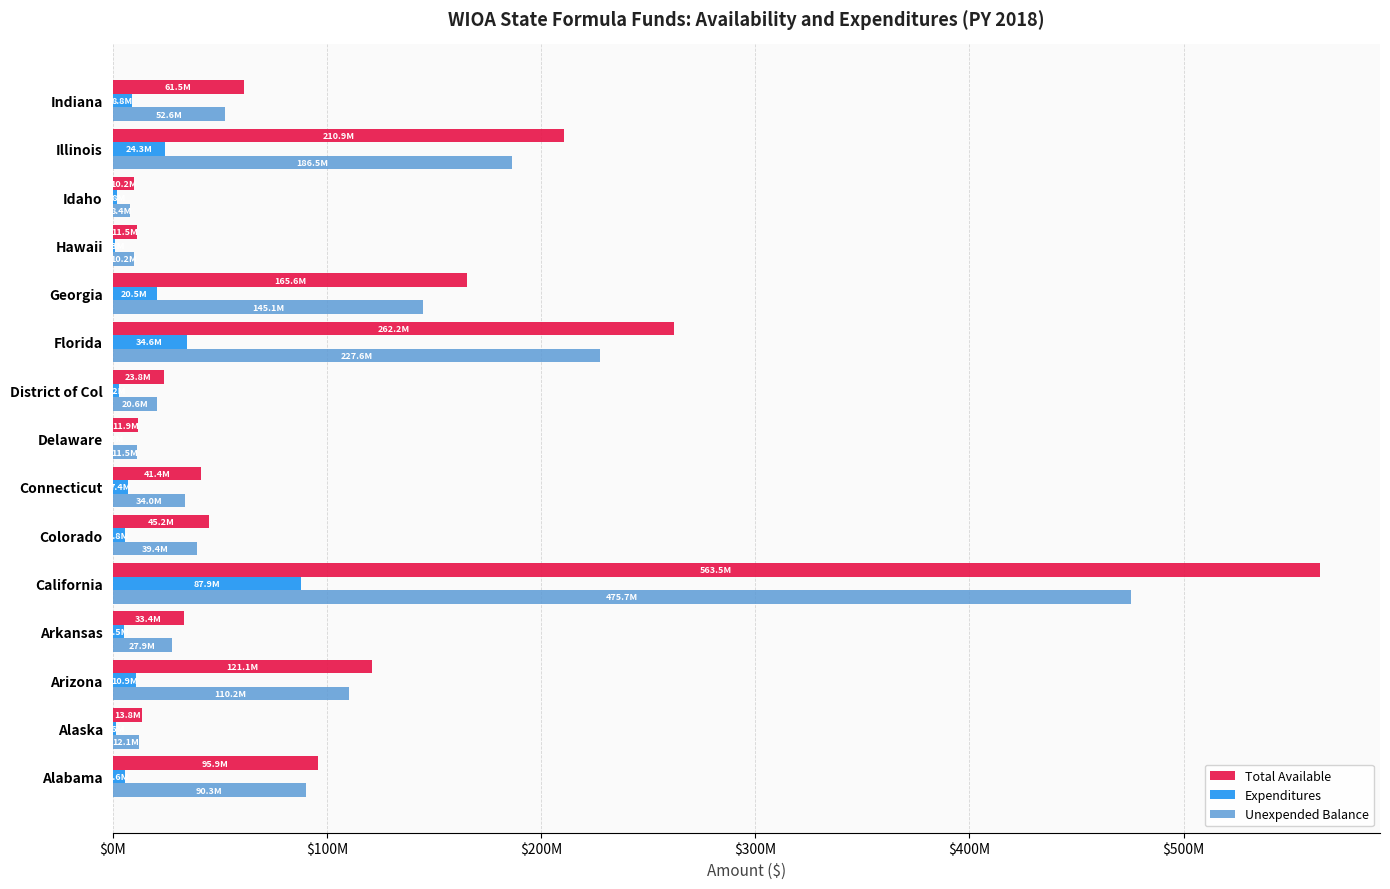

What are all the series names shown in the legend?

Total Available, Expenditures, Unexpended Balance